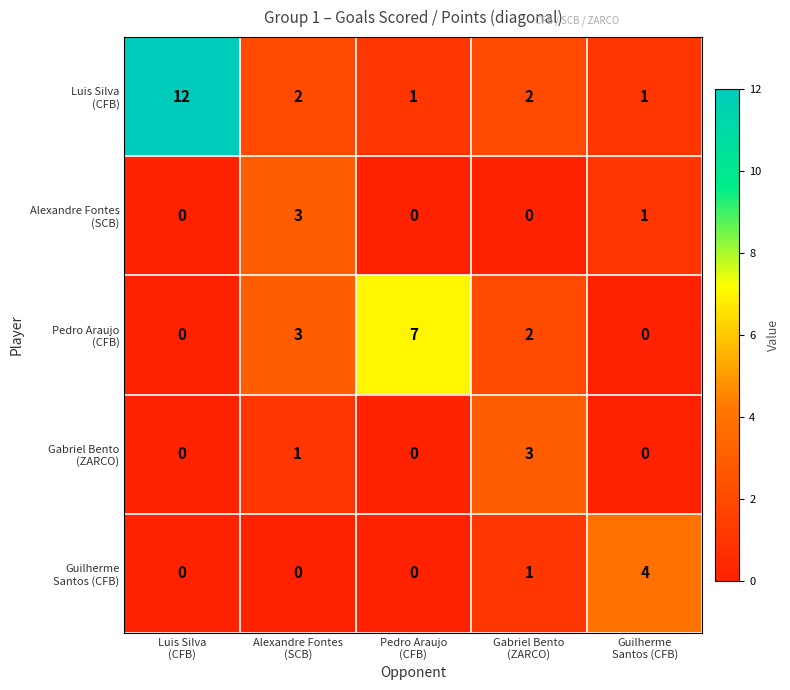

At how many categories does at least one series exceed 1?

5